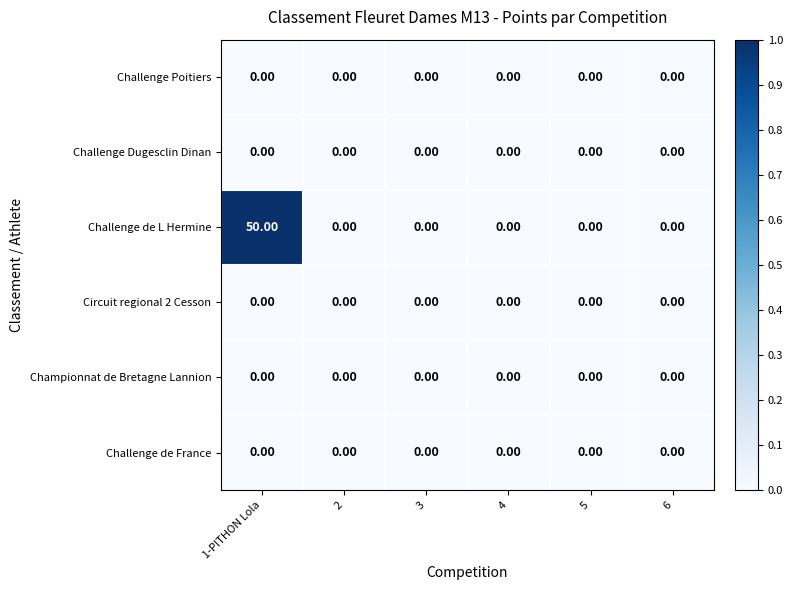

Which series has the largest total across all categories?

Challenge de L Hermine